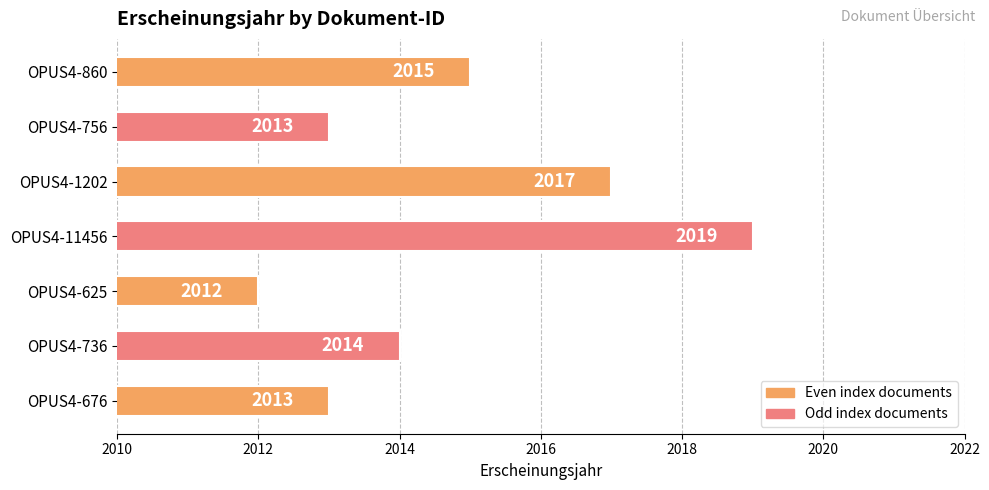

What is the difference between the maximum and minimum values?

7